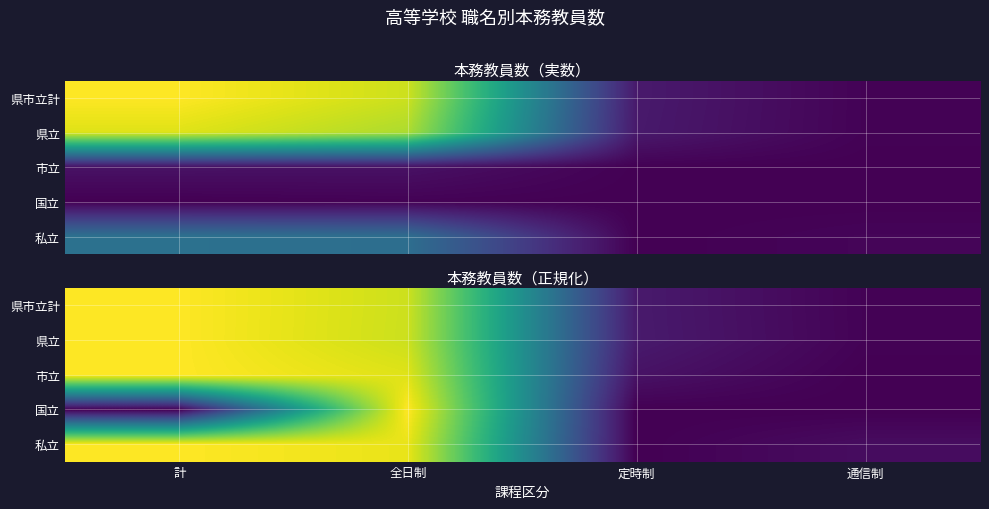

Where is 県立 nearest to the value 0?

通信制